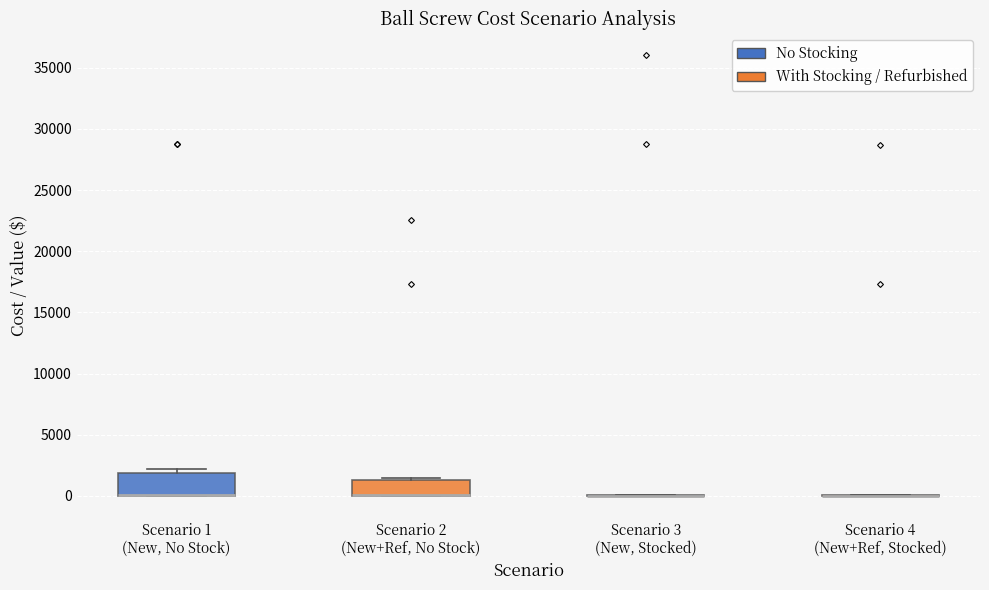

Reading left to right, read every box against the y-axis: the position of its median line, the range the box covers, and the ends of its whiskers. The values are not printed on the chart, so give them approximately, as read against the axis.

Scenario 1 (New, No Stock): median 0 (drawn on the box's lower edge), box 0 to 2000, whiskers 0 to 2000 (just above the box's upper edge)
Scenario 2 (New+Ref, No Stock): median 0 (drawn on the box's lower edge), box 0 to 1500, whiskers 0 to 1500 (just above the box's upper edge)
Scenario 3 (New, Stocked): box collapsed to a line at 0, whiskers 0 to 0
Scenario 4 (New+Ref, Stocked): box collapsed to a line at 0, whiskers 0 to 0